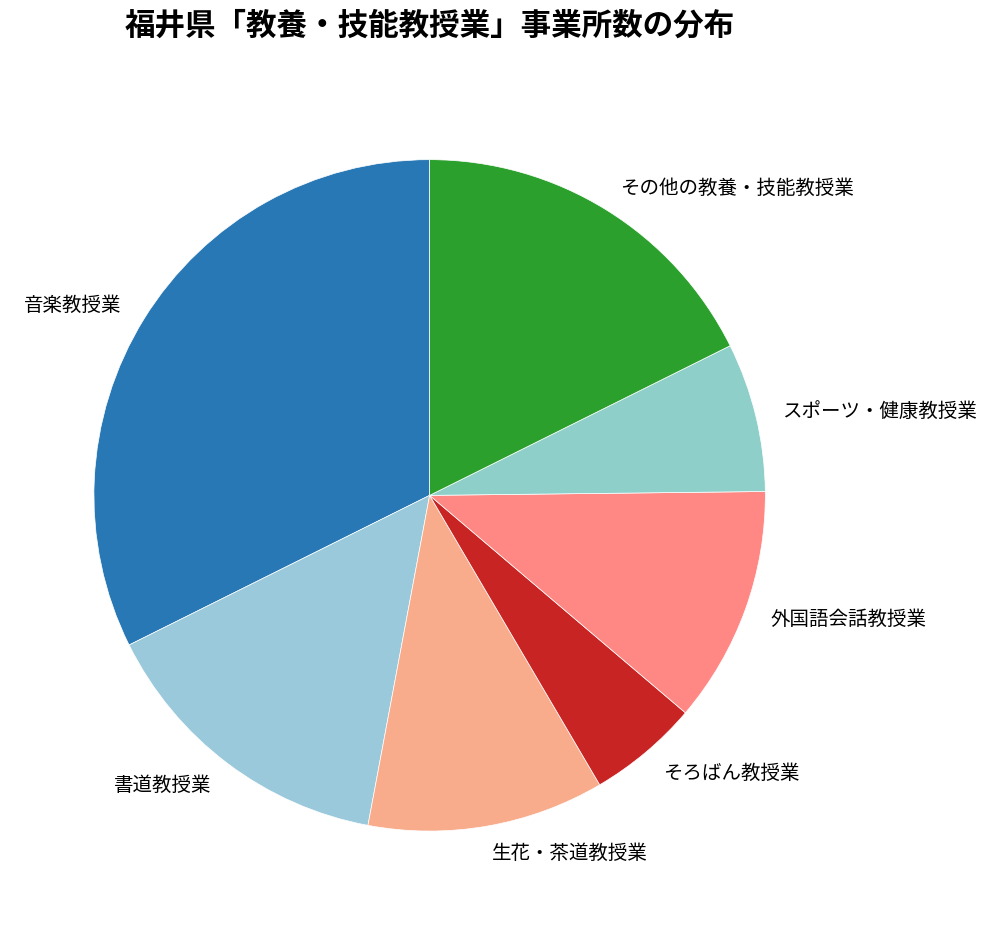

Do 外国語会話教授業 and 生花・茶道教授業 together represent more than half of the pie?

No